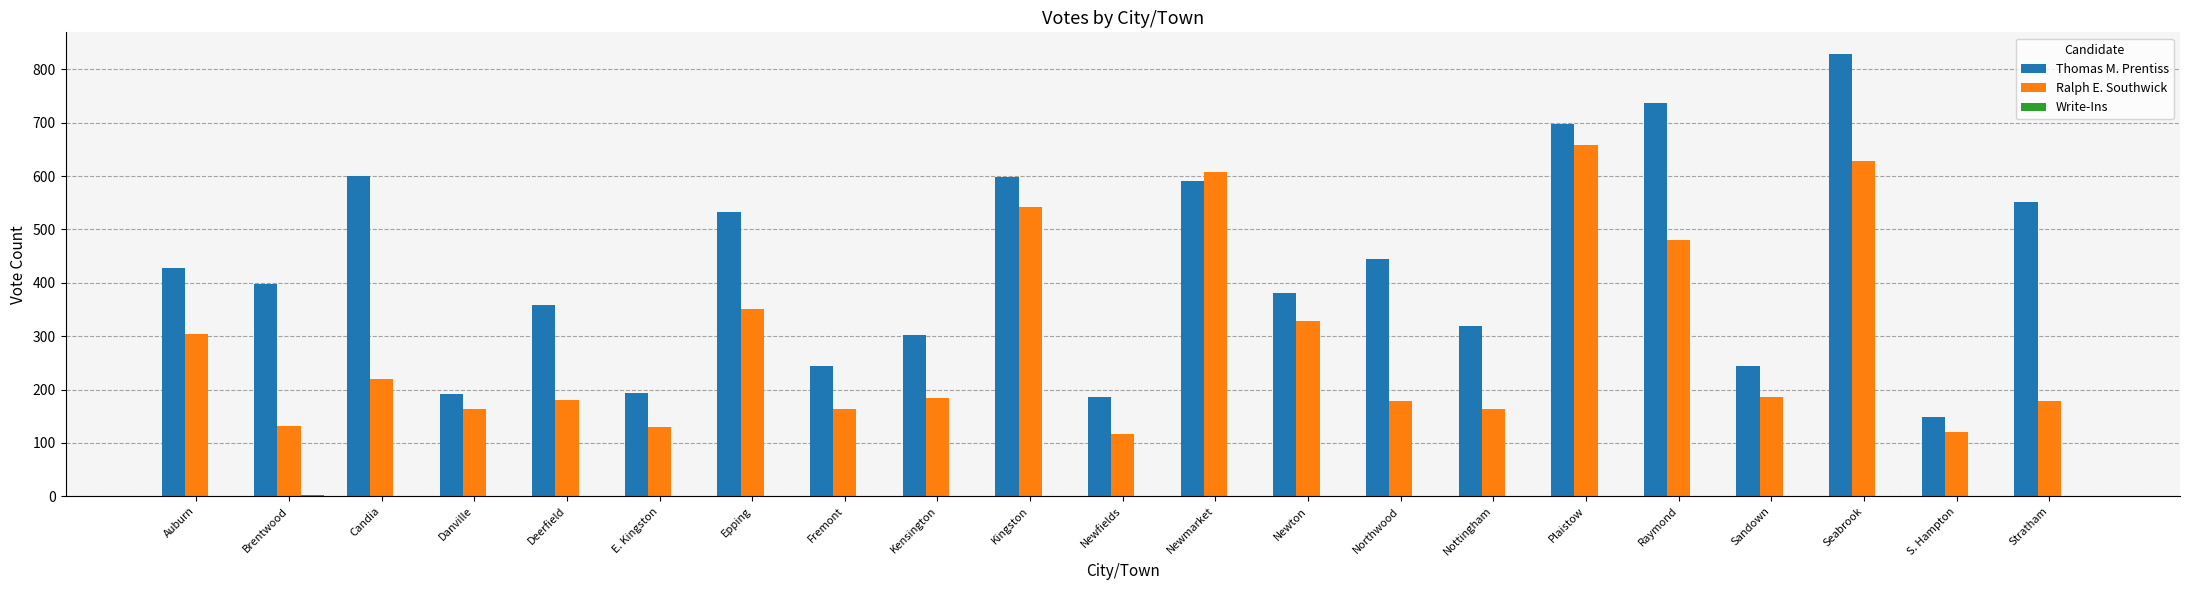

What is the average value of the Ralph E. Southwick series?

287